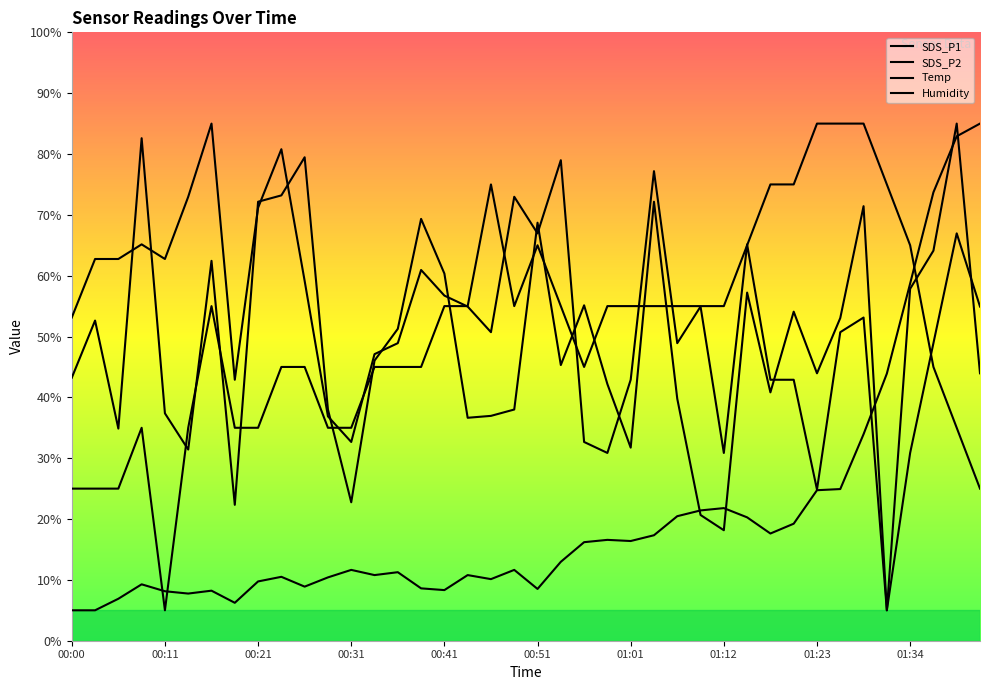

True or false: Humidity and SDS_P1 intersect in this chart.

True